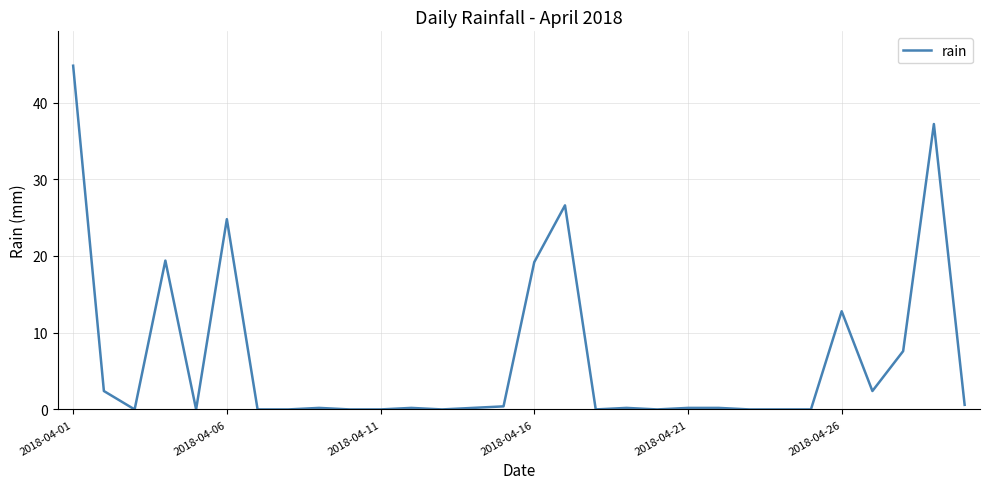

What is the maximum value shown in the chart?

44.8